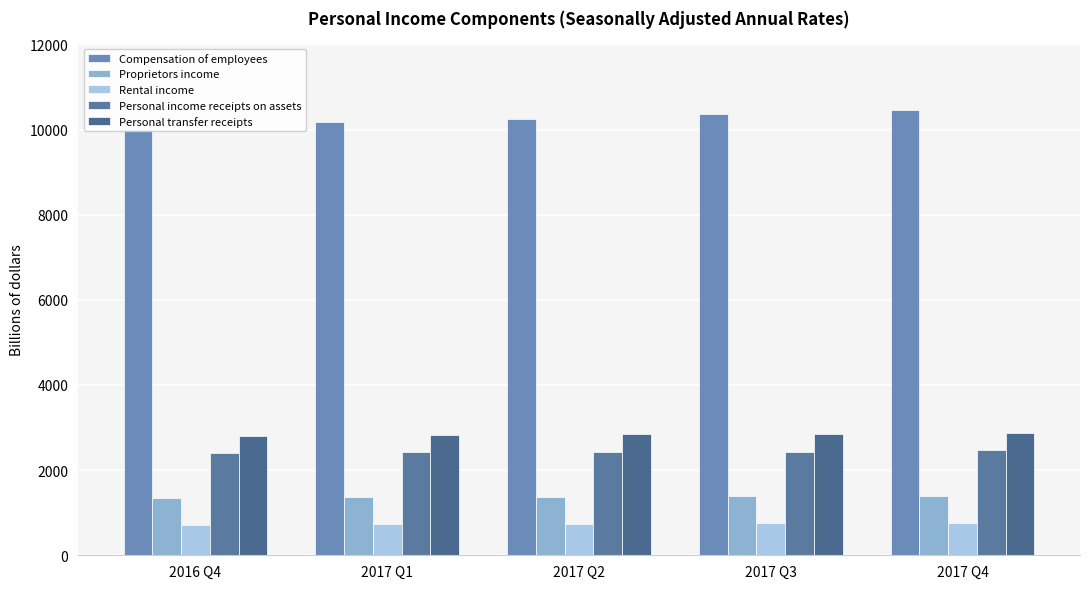

At how many categories does at least one series exceed 4541?

5